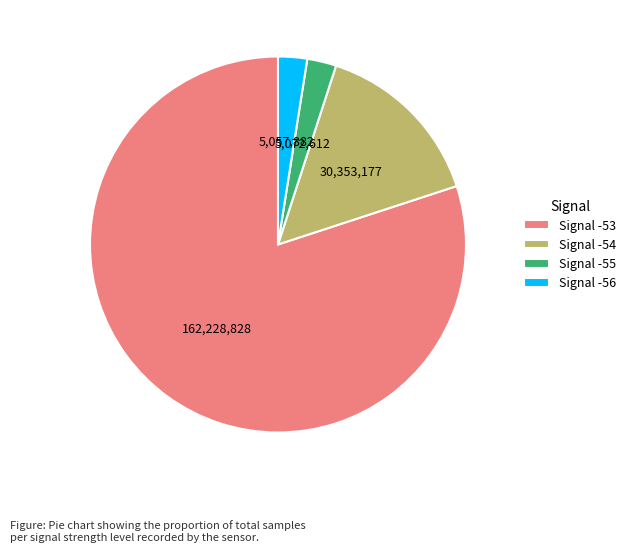

Combined, do Signal -56 and Signal -53 account for over 50%?

Yes